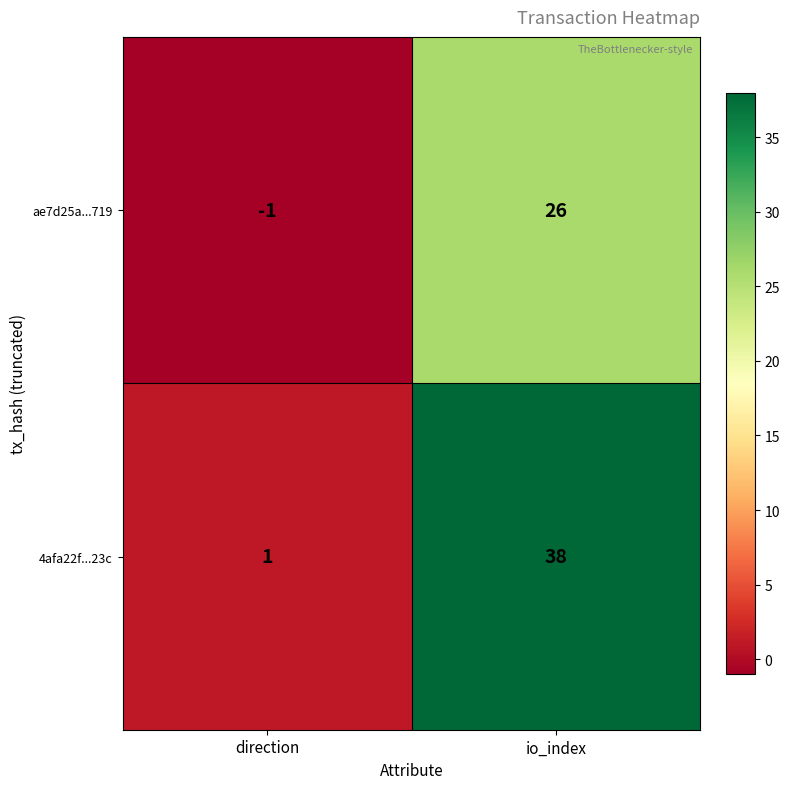

True or false: ae7d25a...719 has a value of 17 at io_index.

False